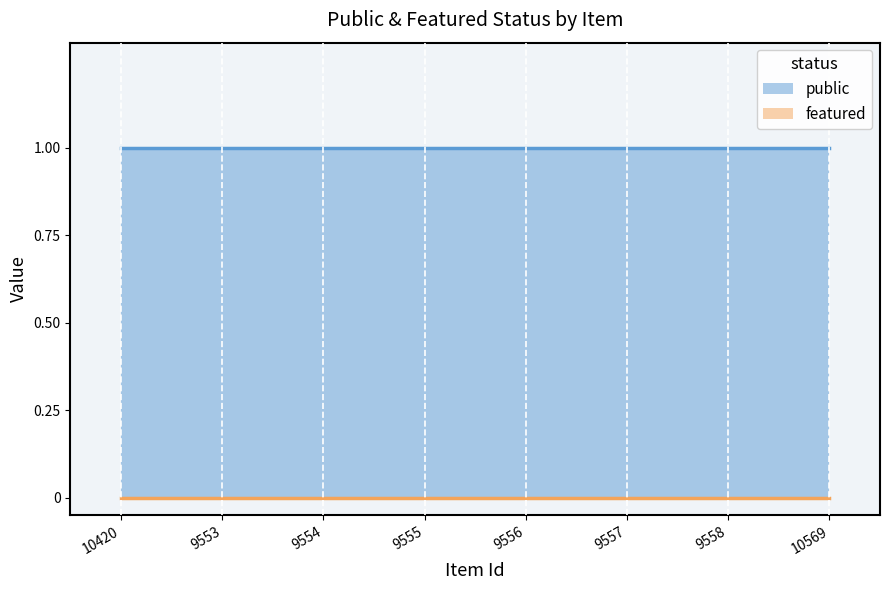

Rank the series at 10569 from lowest to highest value.

featured, public